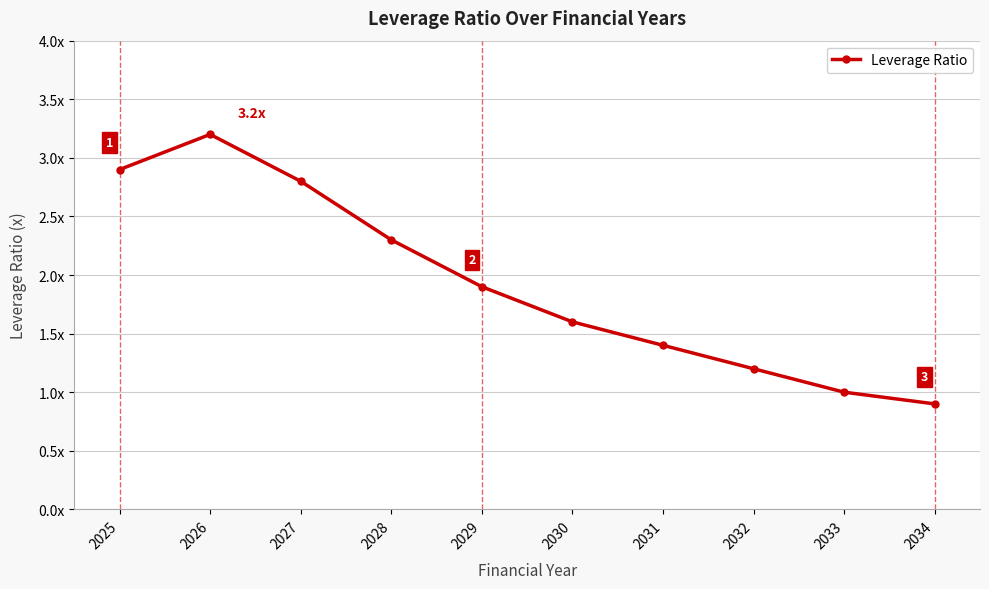

Does the chart have visible grid lines?

Yes